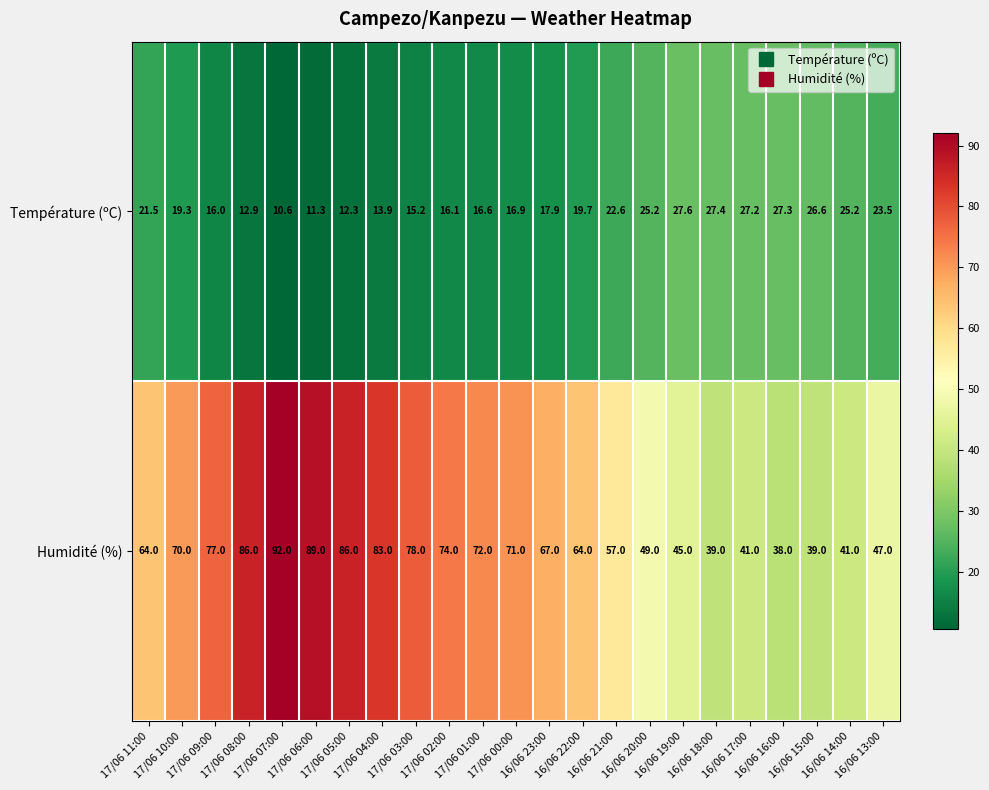

At 16/06 17:00, list the series in order from smallest to largest.

Température (ºC), Humidité (%)